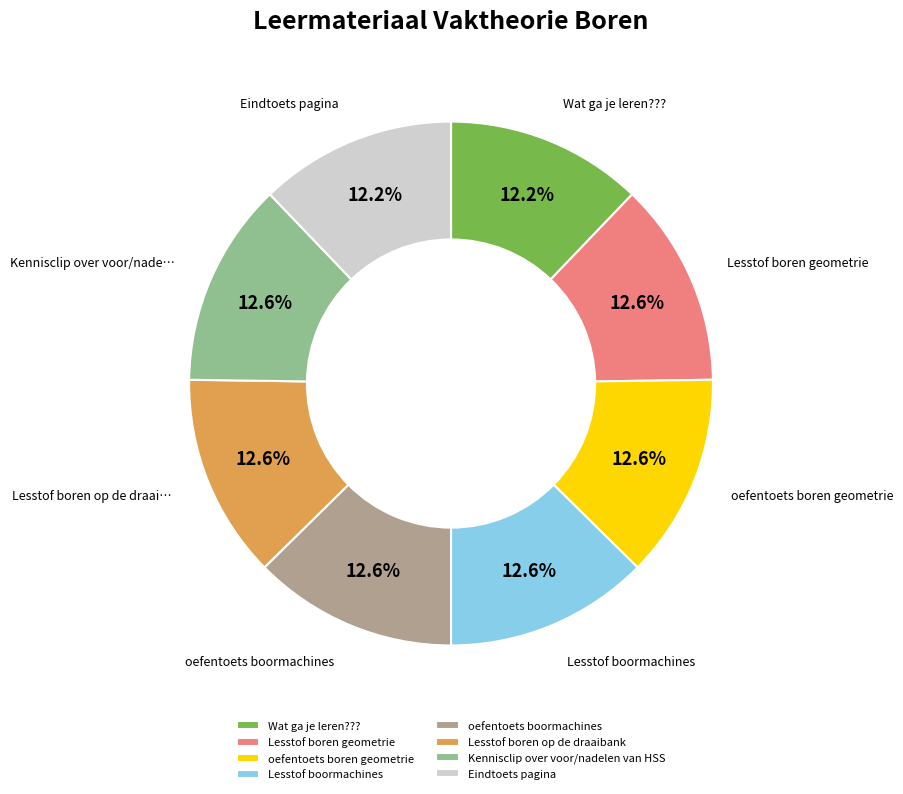

Is it true that Lesstof boormachines is 13% of the pie?

True